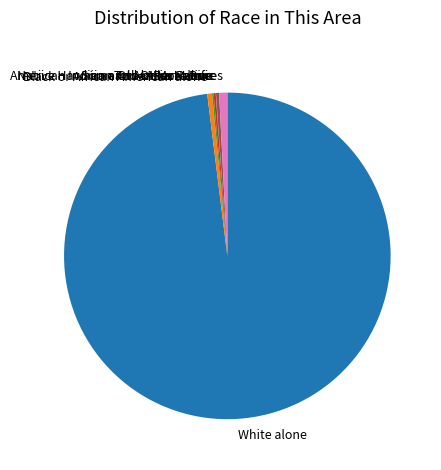

Is it true that Black or African American alone is 8% of the pie?

False